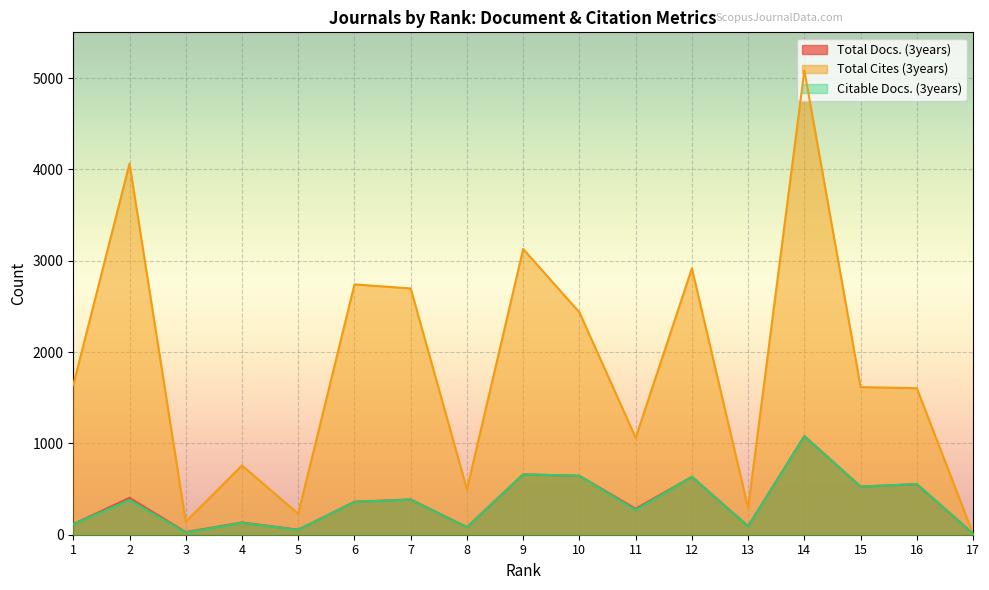

How many data points does each series have?

17